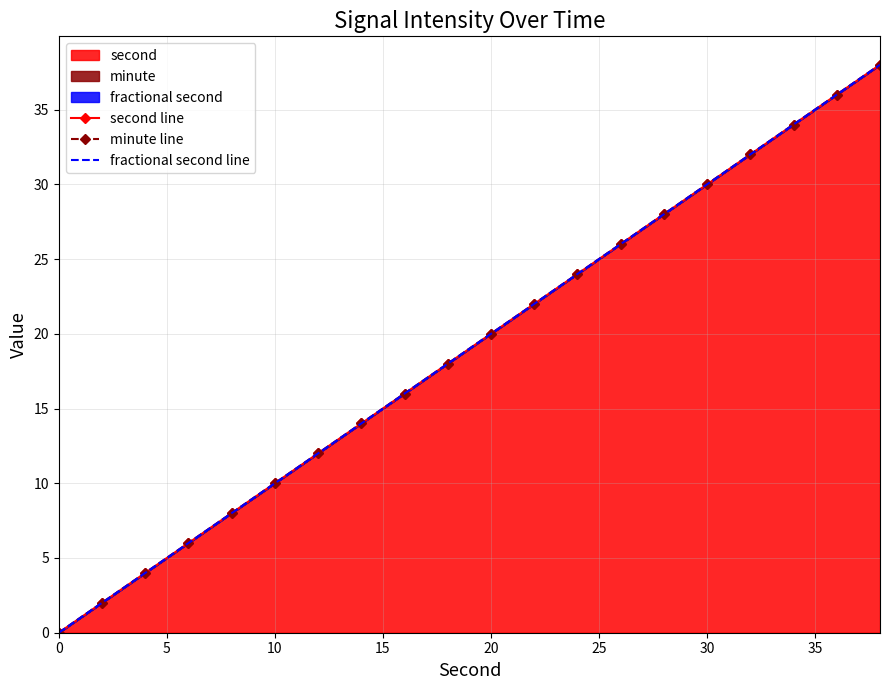

True or false: minute line has more than 0 interior local peaks.

False